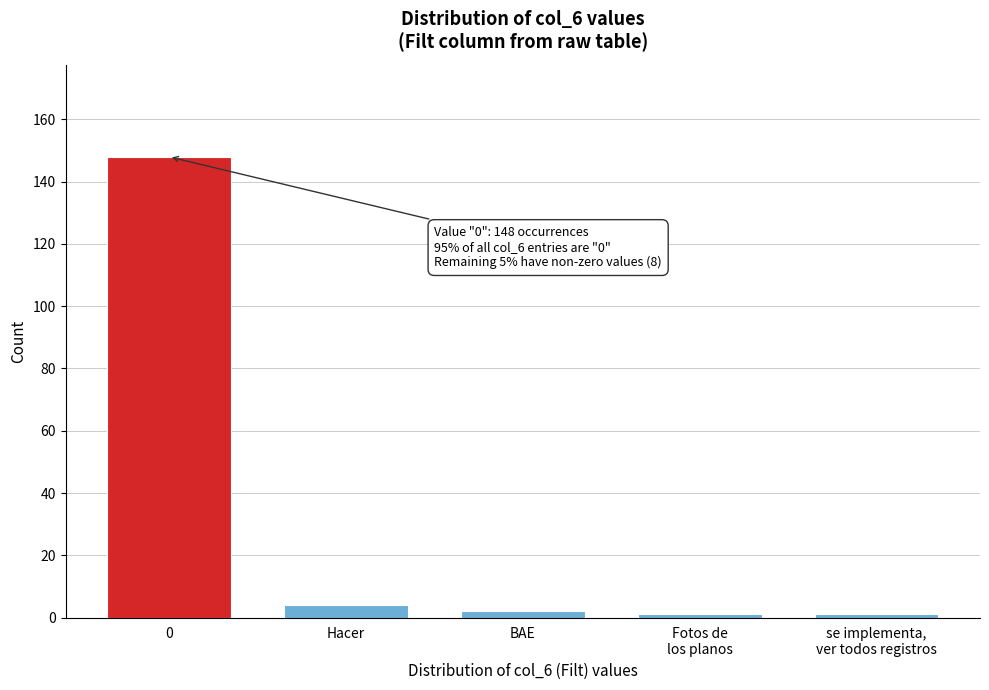

Reading left to right, what are all the values shown in this chart?

148	4	2	1	1